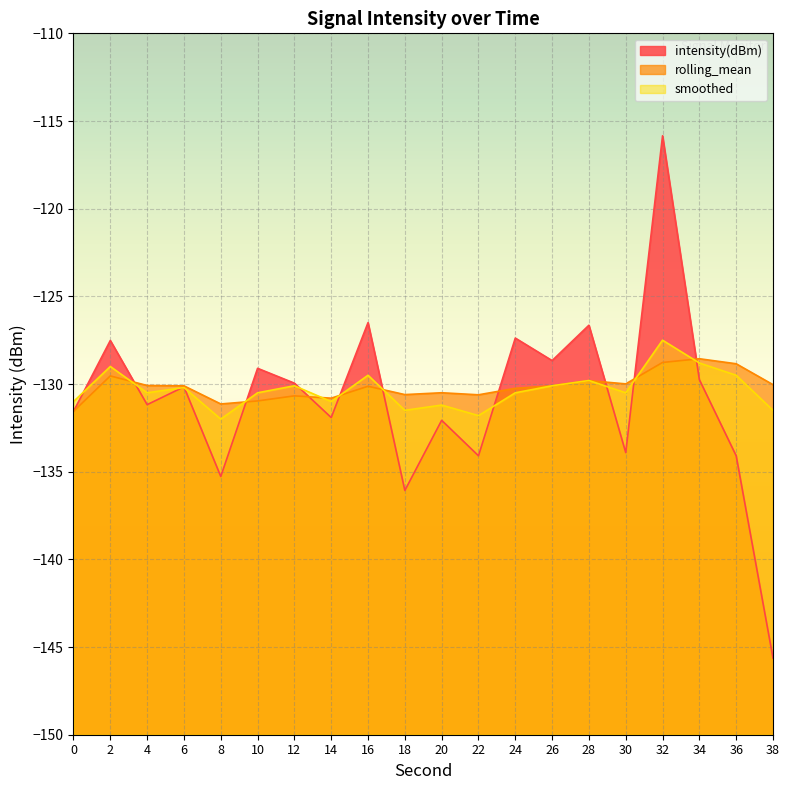

Which category has the lowest value in the intensity(dBm) series?

38